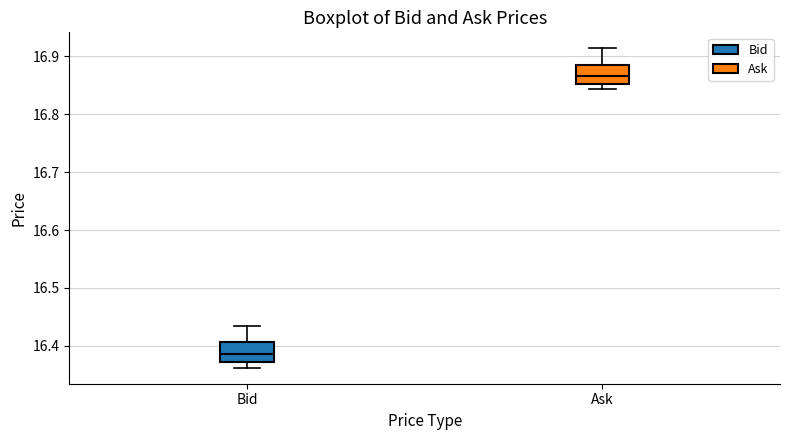

Where is the lower edge of the box for Bid on the y-axis? The values are not printed on the chart, so give them approximately, as read against the axis.

16.37